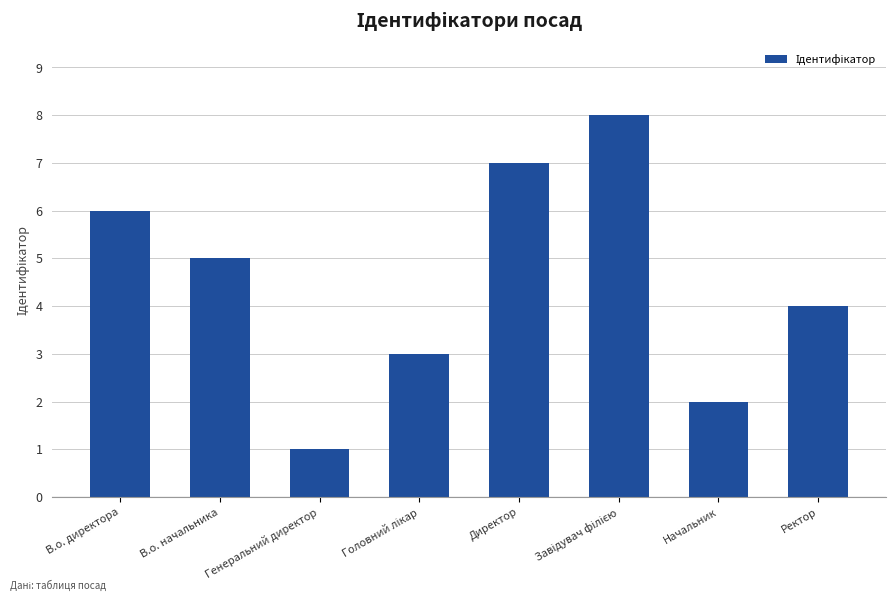

What is the difference between the second highest and minimum values?

6